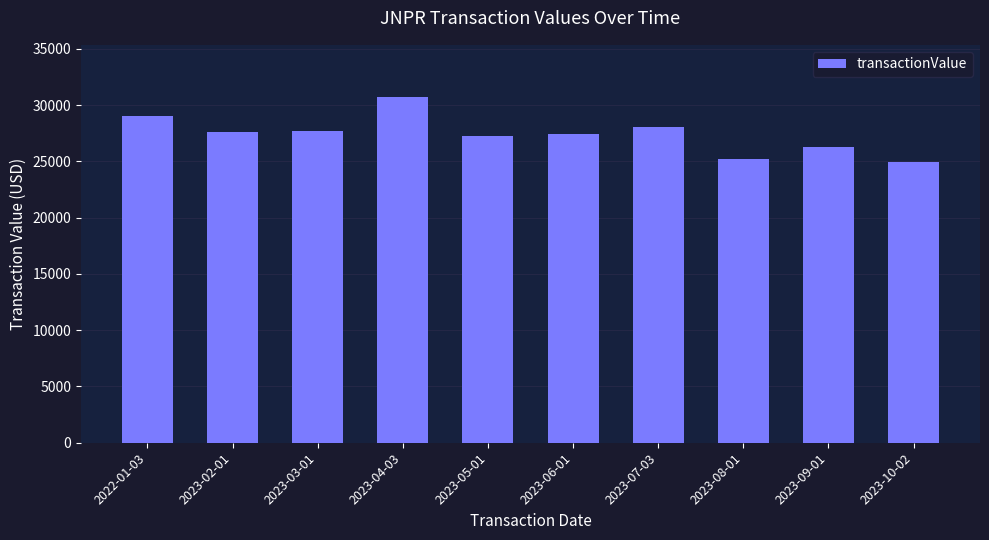

What is the average value?

27416